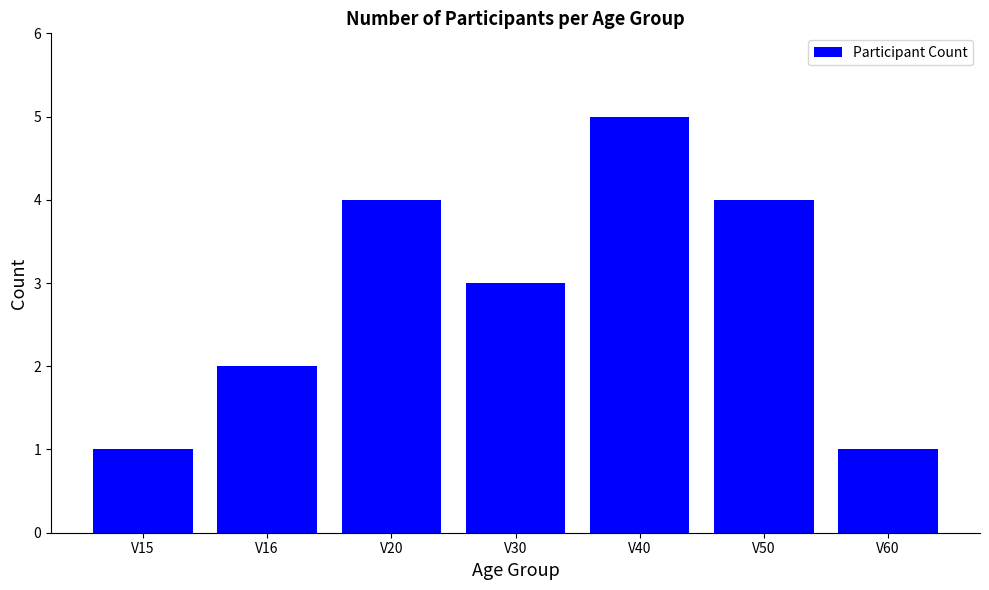

What is the sum of the values at V40 and V50?

9